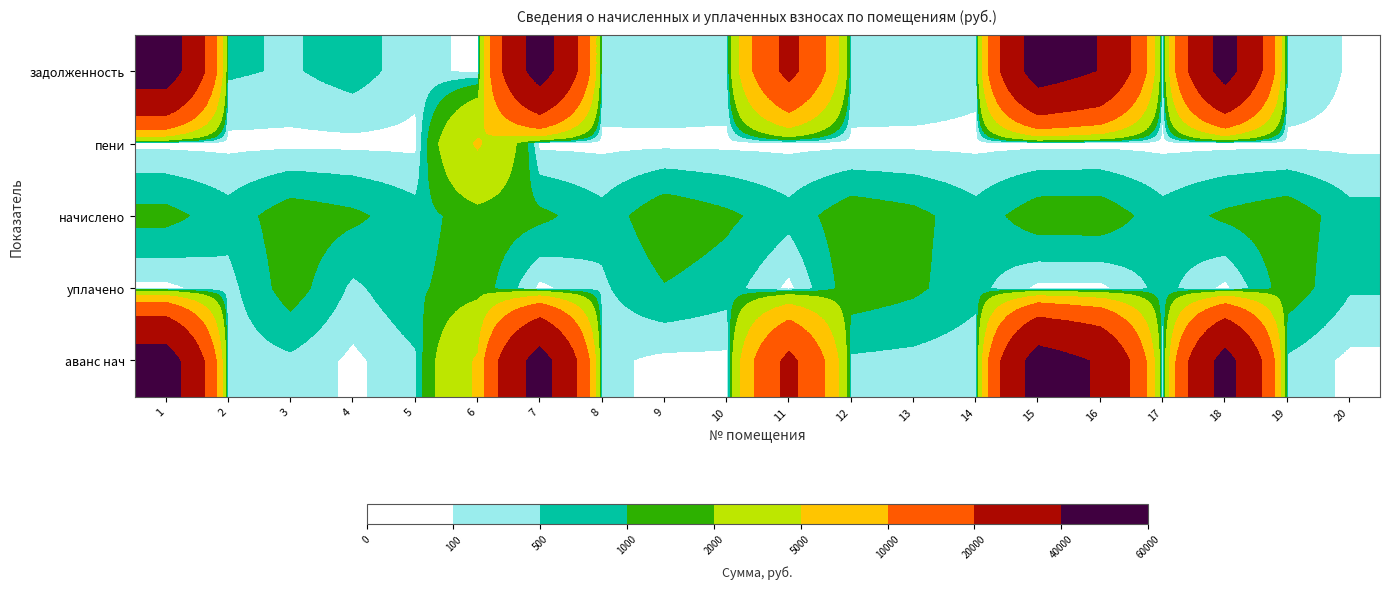

Reading left to right, what are all the values shown in this chart?

задолженность: 1=53385.2	2=576.4	3=444.1	4=730.1	5=234.3	6=0.0	7=51128.4	8=444.8	9=483.0	10=408.2	11=23894.0	12=460.9	13=416.0	14=227.5	15=52133.1	16=39303.8	17=227.5	18=49656.4	19=460.9	20=48.6
пени: 1=0.0	2=0.0	3=0.0	4=0.3	5=3.7	6=5418.2	7=0.0	8=0.0	9=0.0	10=0.0	11=0.0	12=0.0	13=0.0	14=0.0	15=0.0	16=0.0	17=0.0	18=0.0	19=0.0	20=0.0
начислено: 1=1197.9	2=698.0	3=1332.2	4=1120.8	5=698.0	6=1380.7	7=1147.2	8=667.2	9=1448.9	10=1120.8	11=669.4	12=1382.8	13=1171.5	14=682.6	15=1360.8	16=1382.8	17=682.6	18=1114.2	19=1382.8	20=676.0
уплачено: 1=0.0	2=336.0	3=1291.1	4=399.7	5=887.6	6=1380.7	7=0.0	8=424.2	9=965.9	10=712.6	11=0.0	12=1340.2	13=1109.8	14=661.5	15=0.0	16=0.0	17=661.5	18=0.0	19=1340.2	20=554.2
аванс нач: 1=52187.3	2=213.7	3=402.9	4=9.2	5=422.2	6=5417.9	7=49981.2	8=201.8	9=0.0	10=0.0	11=23224.6	12=418.2	13=354.3	14=206.5	15=50772.2	16=37921.0	17=206.5	18=48542.2	19=418.2	20=0.0